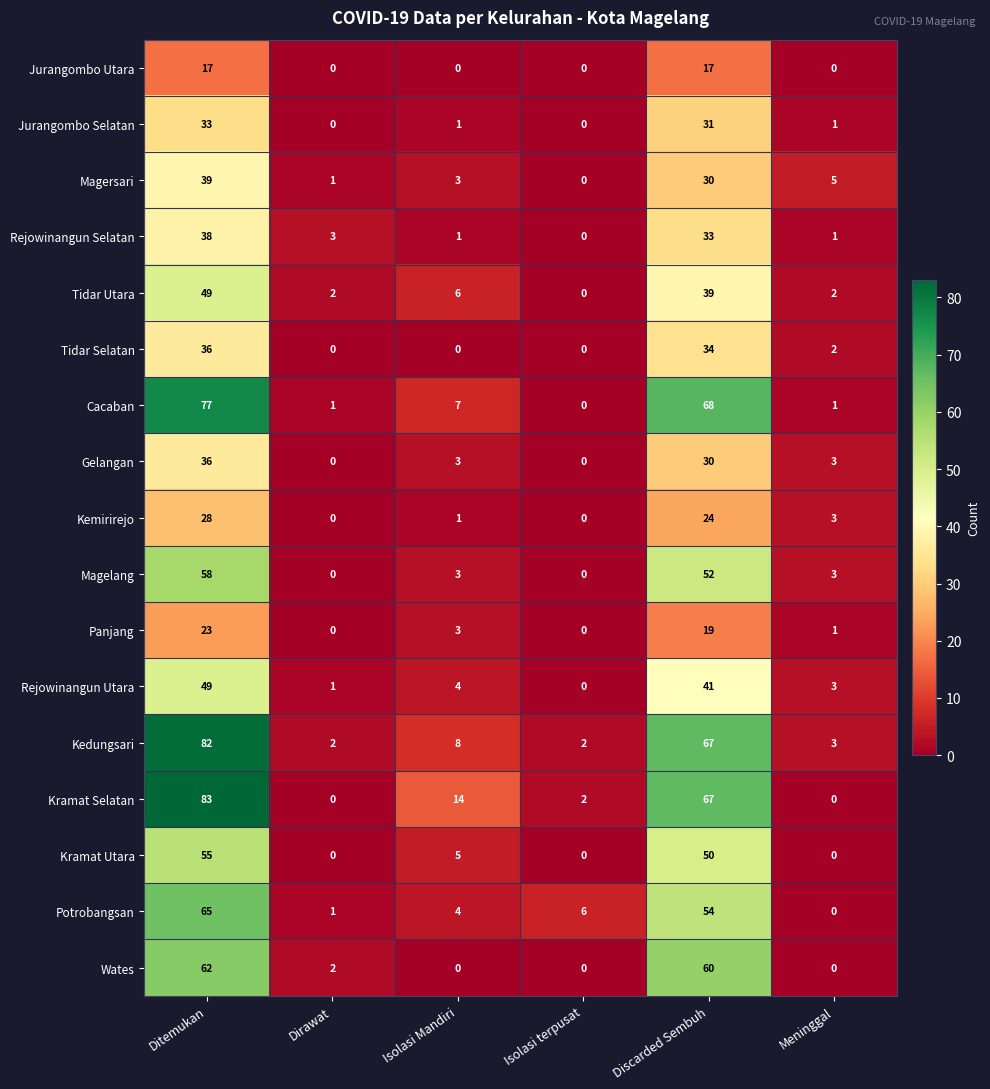

True or false: Kramat Utara has a value of -36 at Dirawat.

False